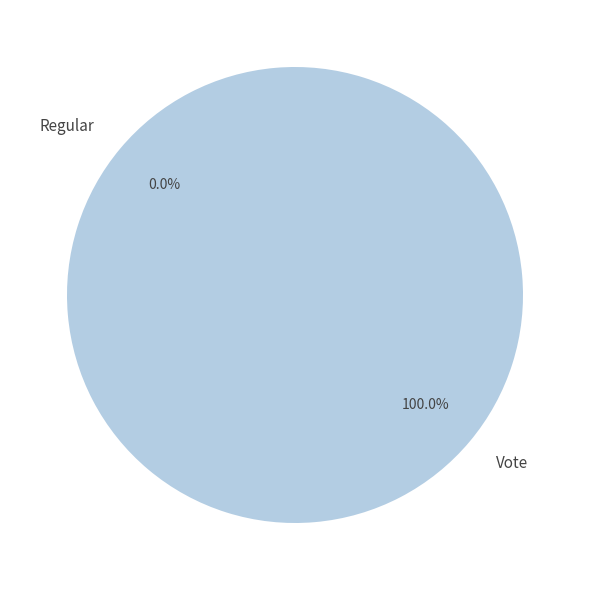

True or false: Regular accounts for 0% of the total.

True